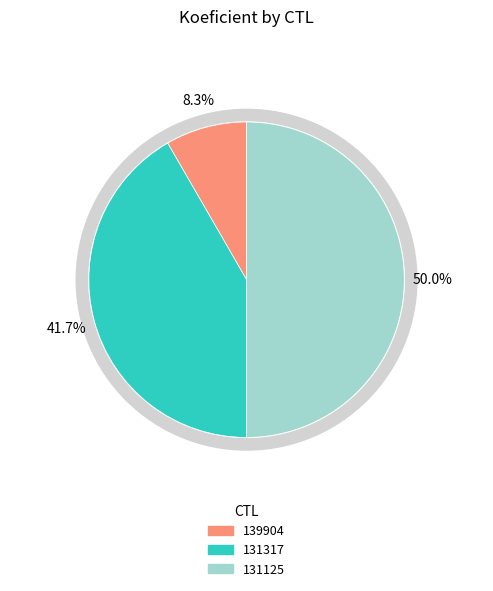

Is there any slice that represents more than half of the pie?

No